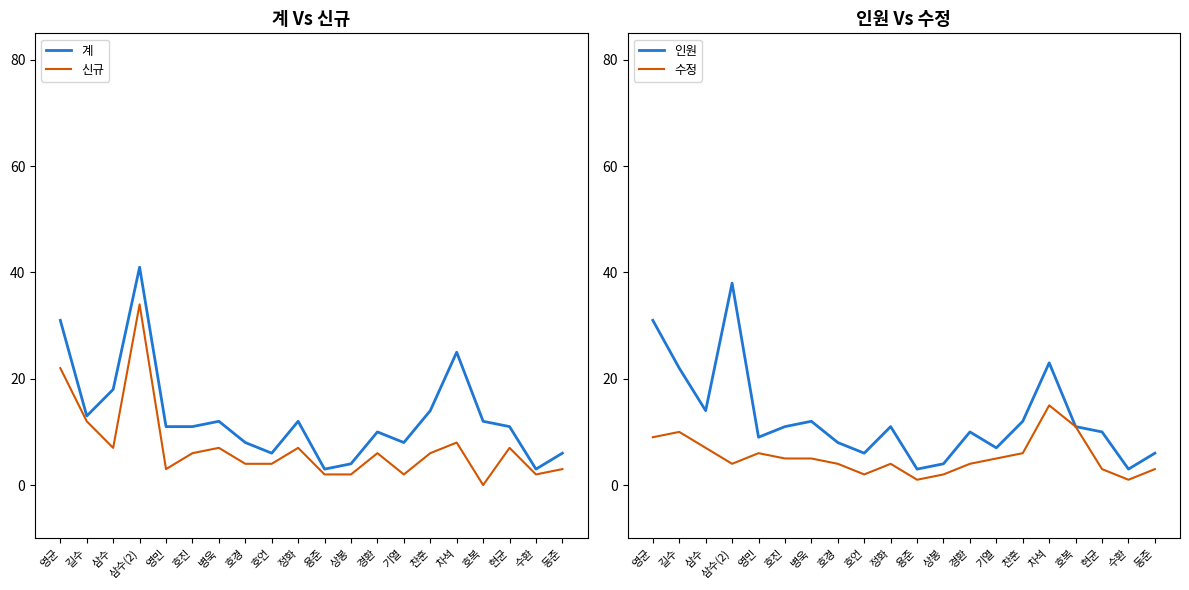

Which has a higher value, 영균 or 현균?

영균